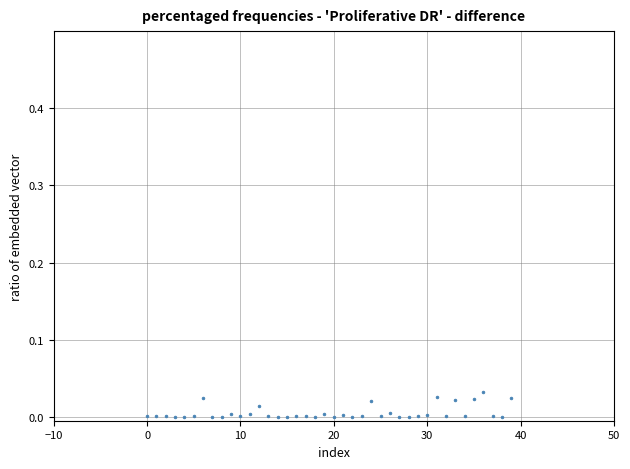

How many data points are displayed?

40